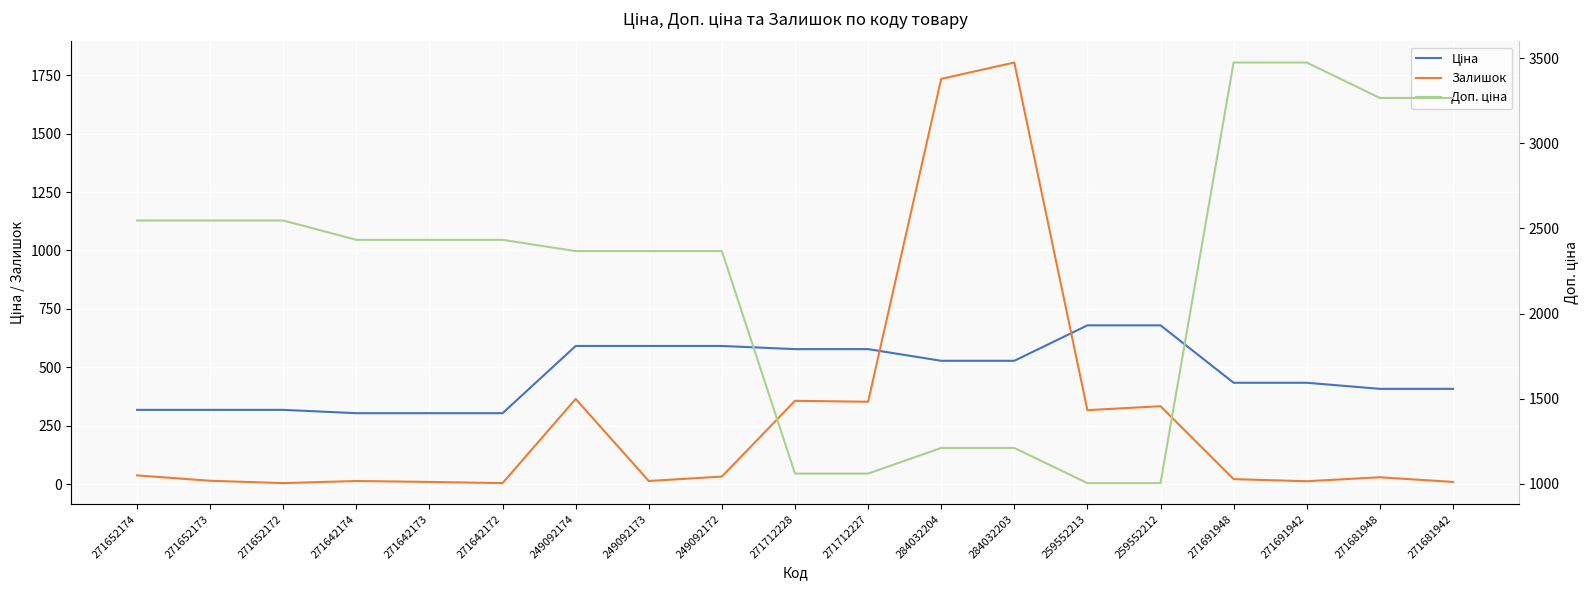

What is the total value across all series at 271691942?

3921.3